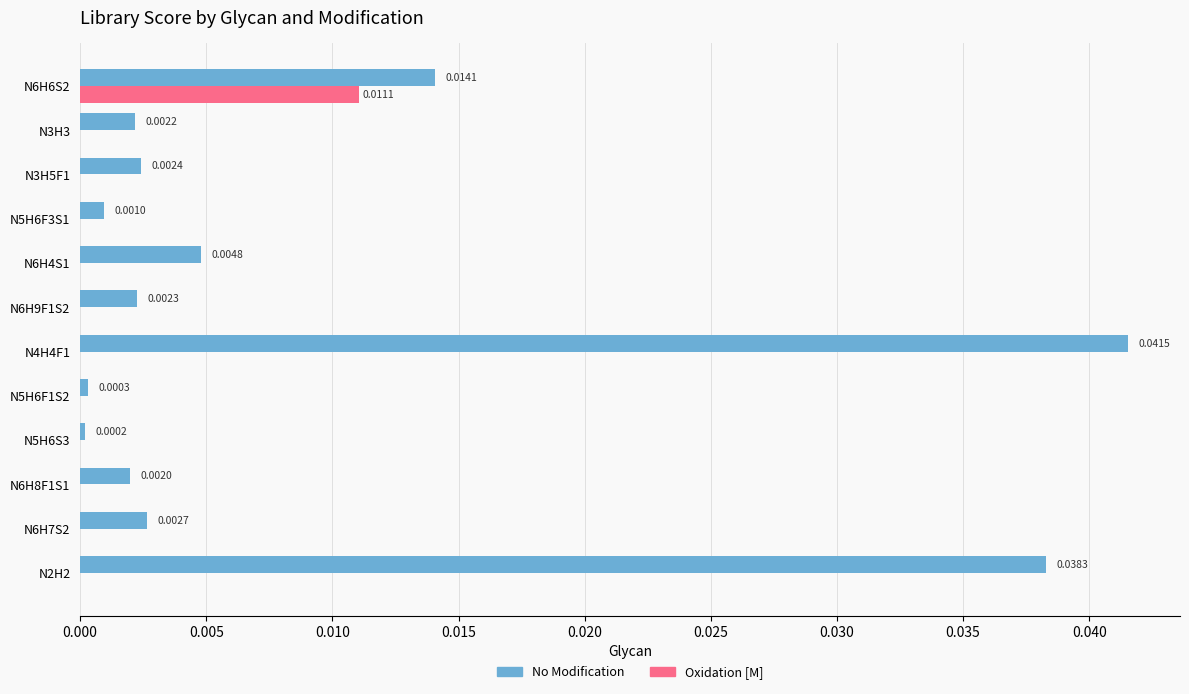

Between N6H4S1 and N6H9F1S2, which series saw the biggest shift?

No Modification